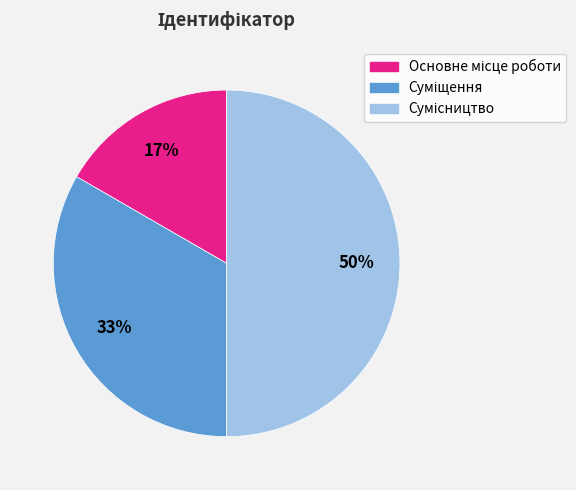

To the nearest percent, what is the average slice percentage?

33%